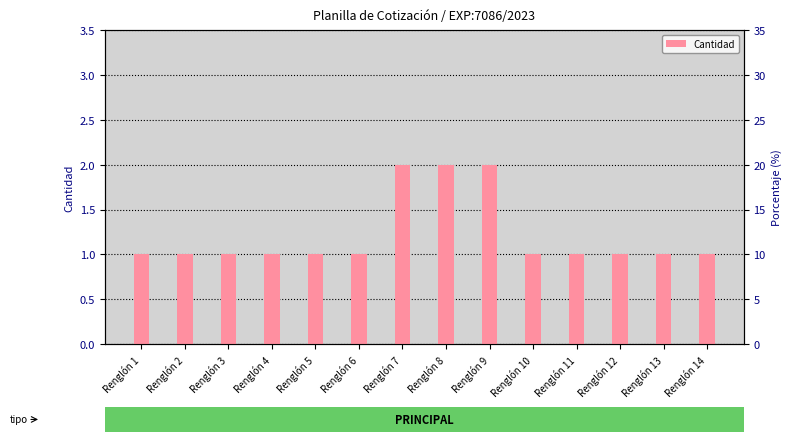

What is the ratio of the value at Renglón 4 to the value at Renglón 13?

1.0